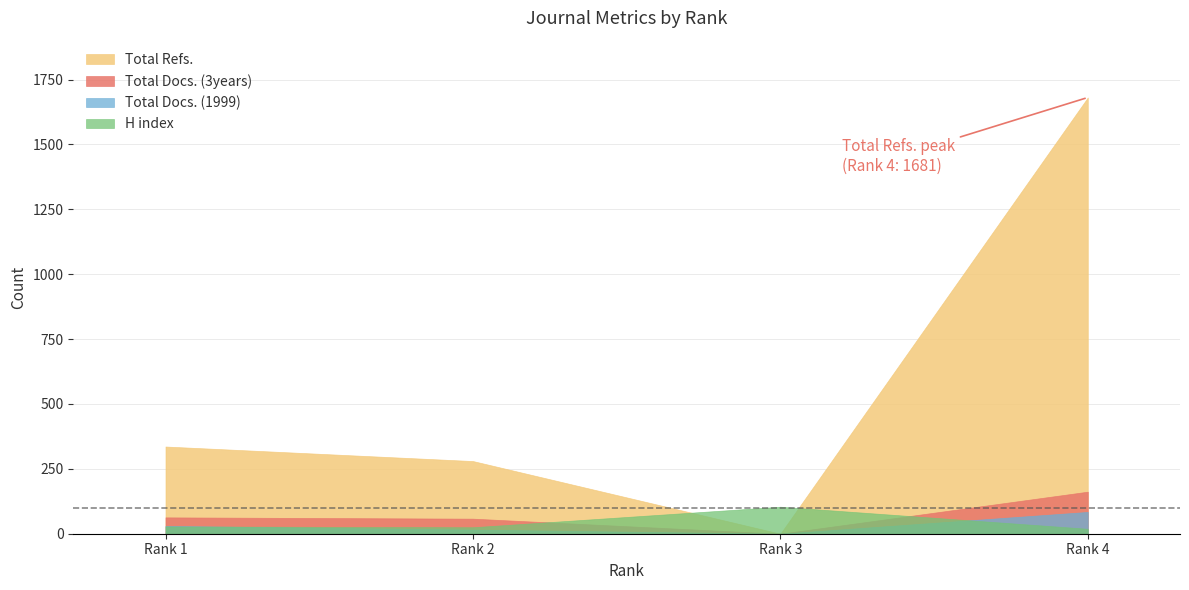

True or false: H index and Total Refs. cross at least once.

True